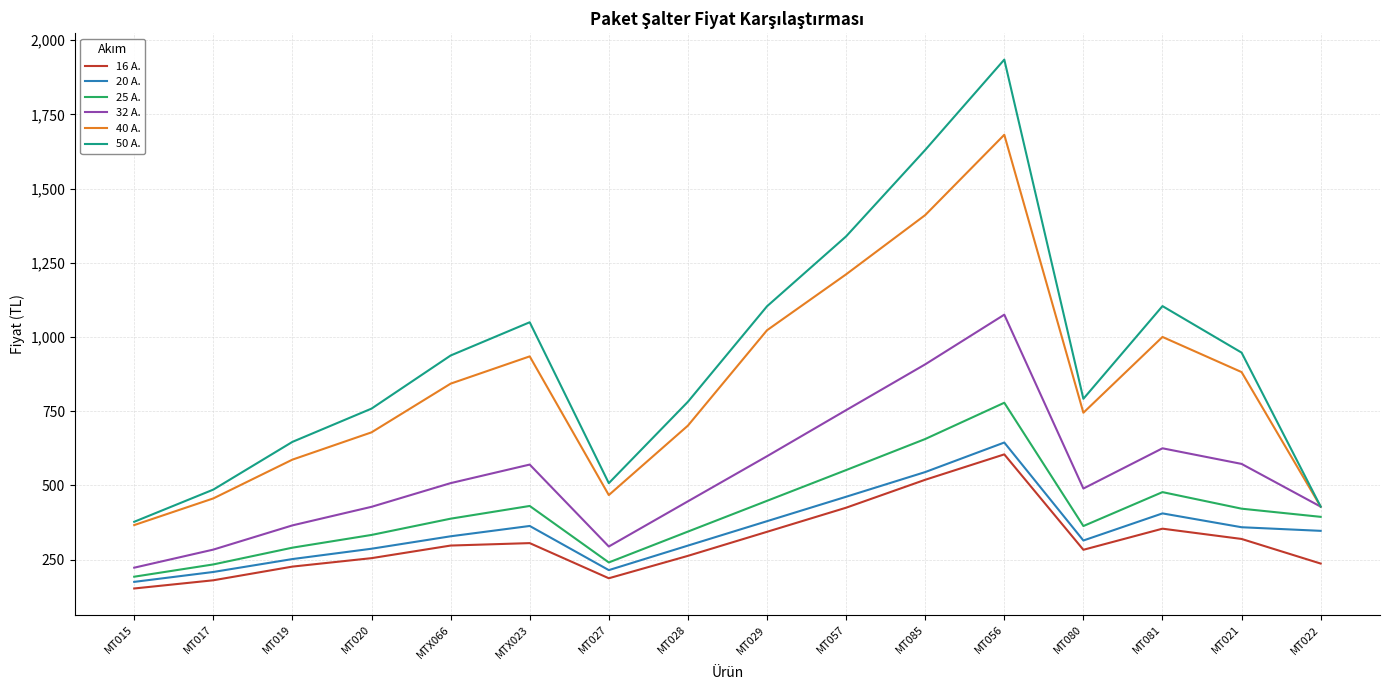

Where is the first local maximum for 50 A.?

MTX023